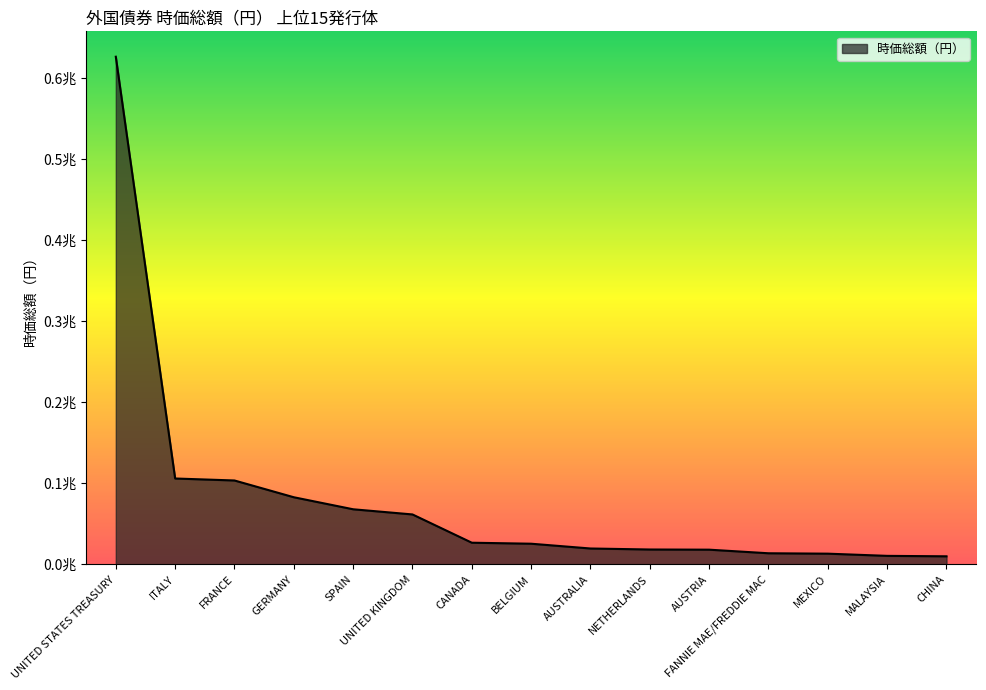

Rank the categories by value from lowest to highest.

CHINA, MALAYSIA, MEXICO, FANNIE MAE/FREDDIE MAC, AUSTRIA, NETHERLANDS, AUSTRALIA, BELGIUM, CANADA, UNITED KINGDOM, SPAIN, GERMANY, FRANCE, ITALY, UNITED STATES TREASURY